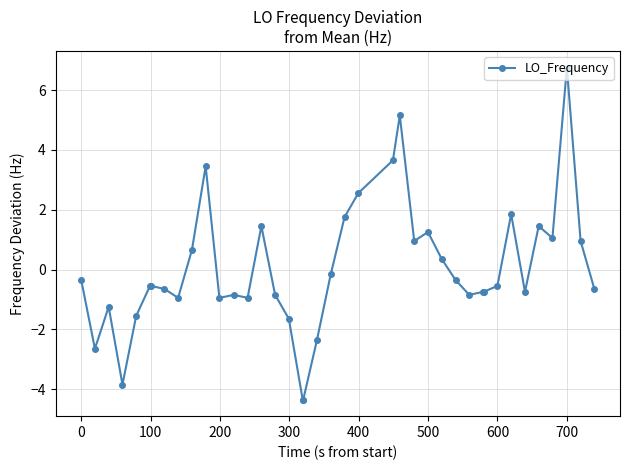

What is the difference between the second highest and minimum values?

9.5